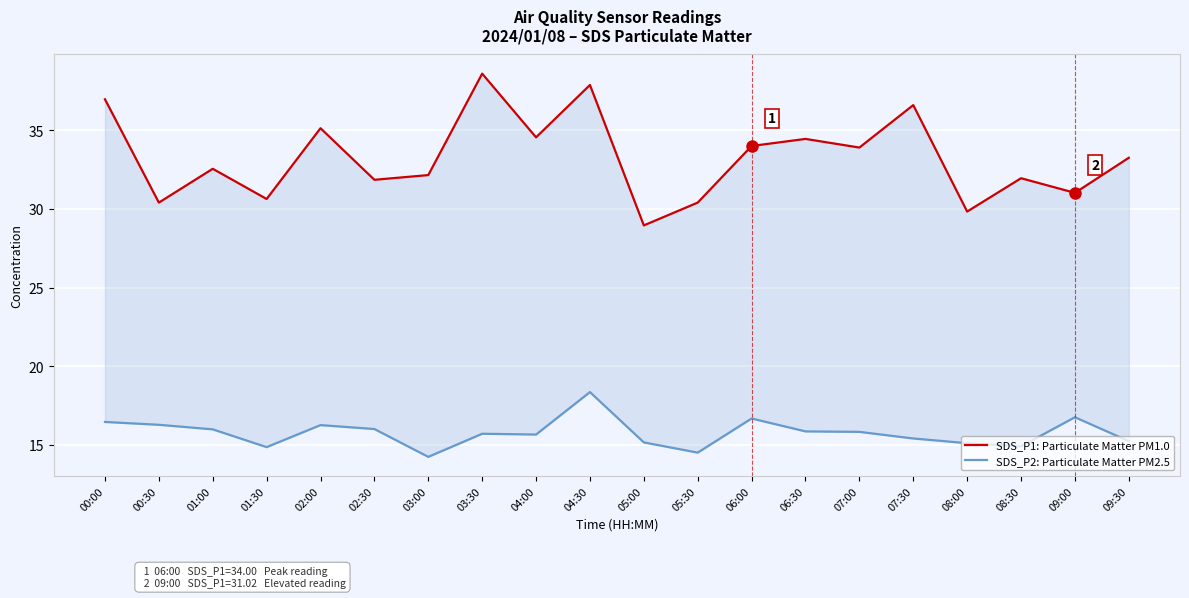

How many data points in SDS_P2: Particulate Matter PM2.5 are above 15?

16